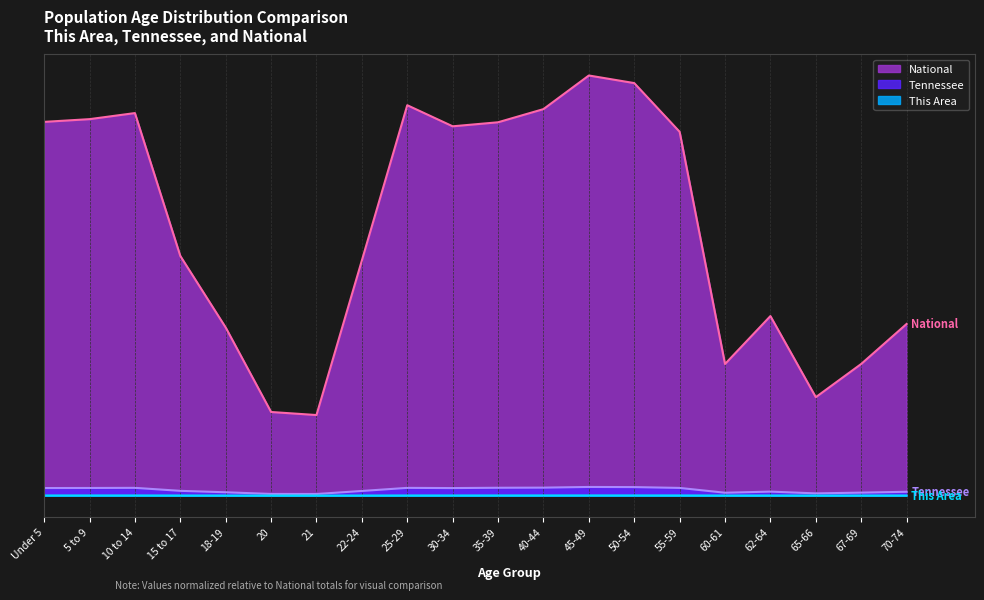

What position from the left is 45-49?

13